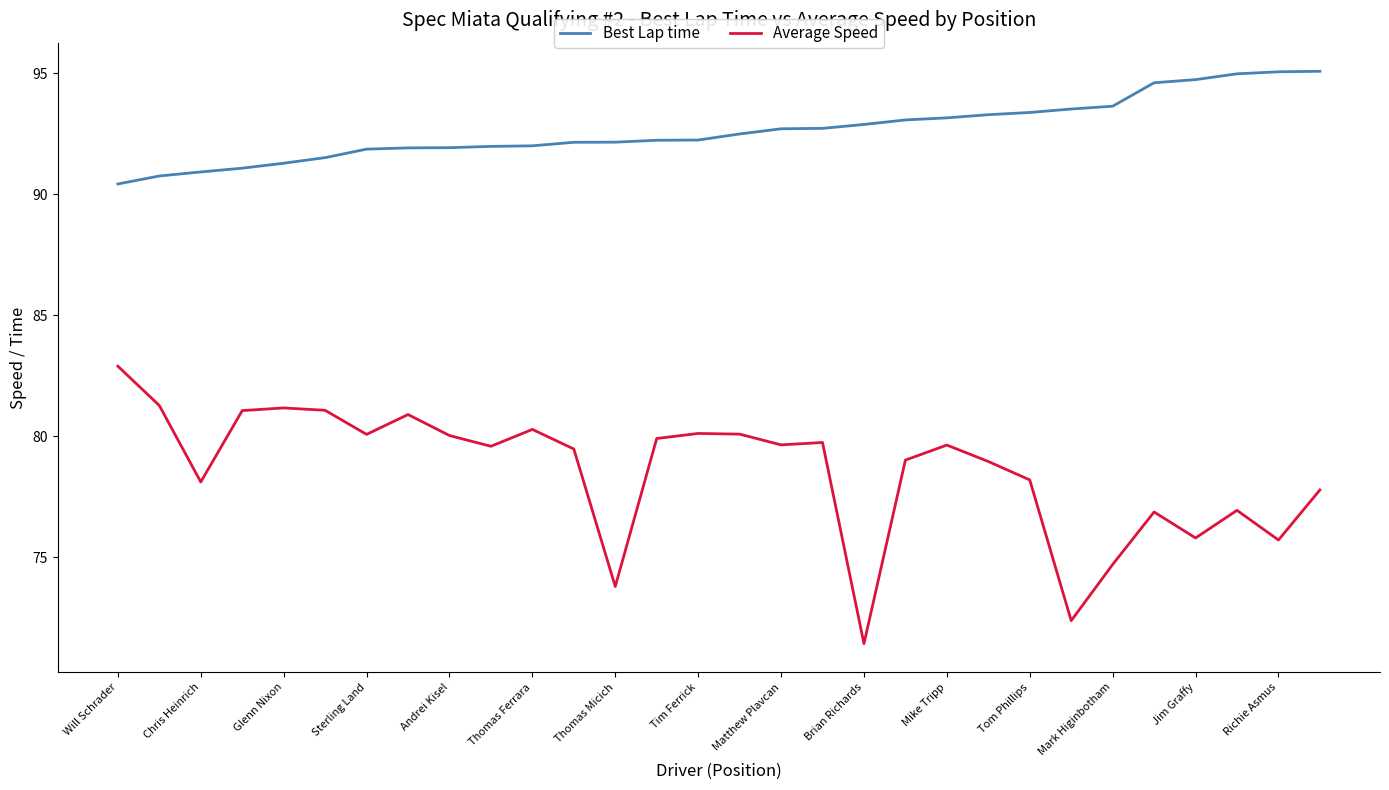

What is the difference between the maximum and minimum values in the Best Lap time series?

4.7